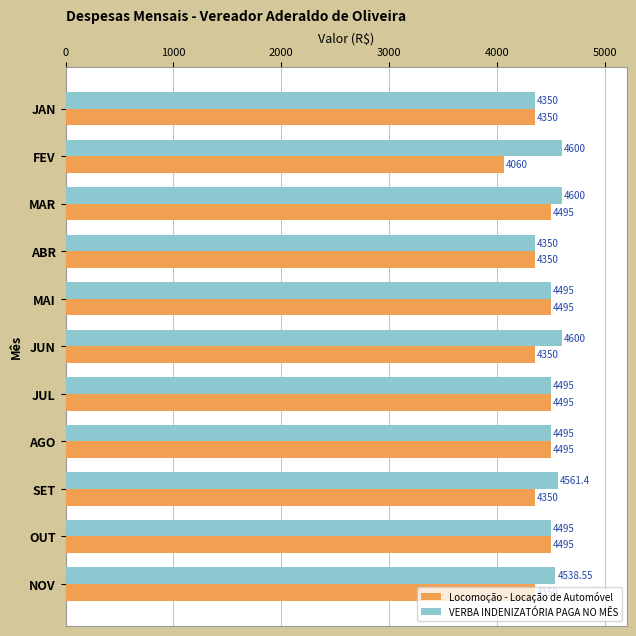

What is the total value across all series at JUN?

8950.0